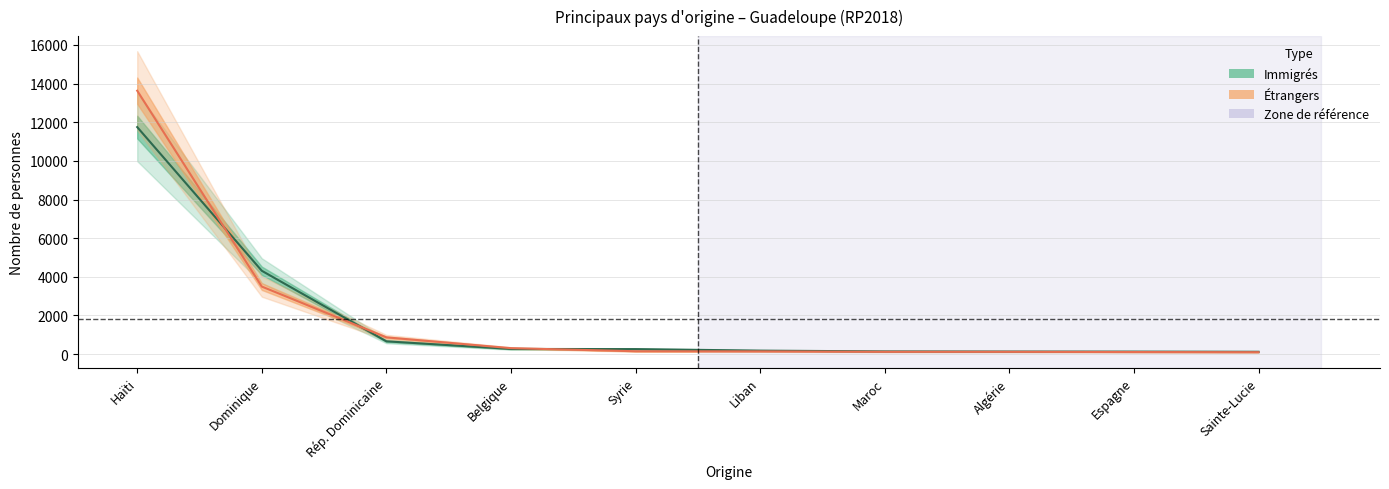

Read the Étrangers value at Dominique.

3497